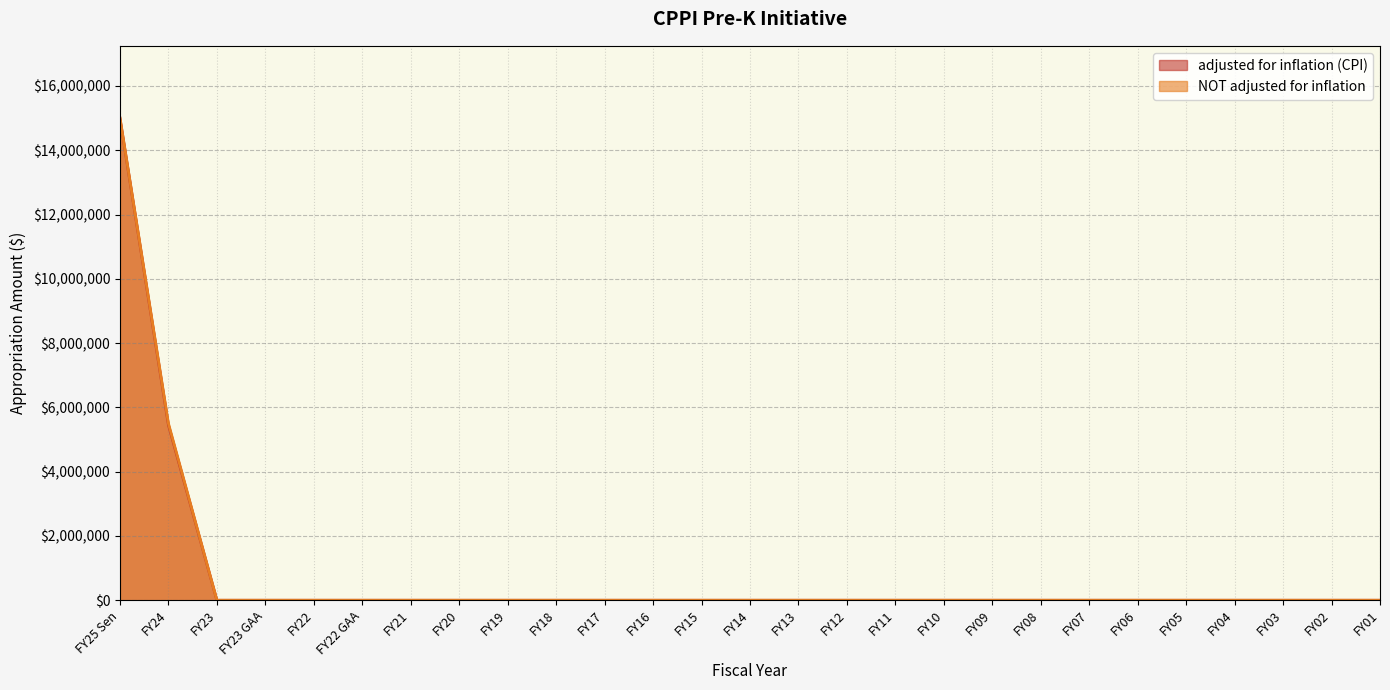

How many lines are shown in the chart?

2